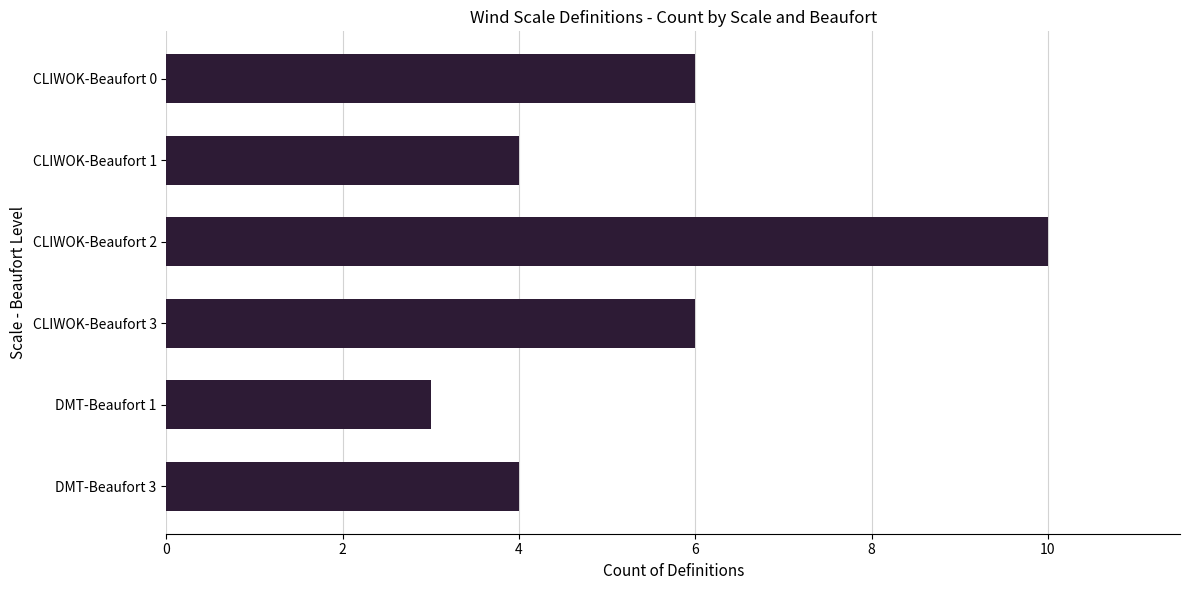

Count the values in the range 4 to 6.

4